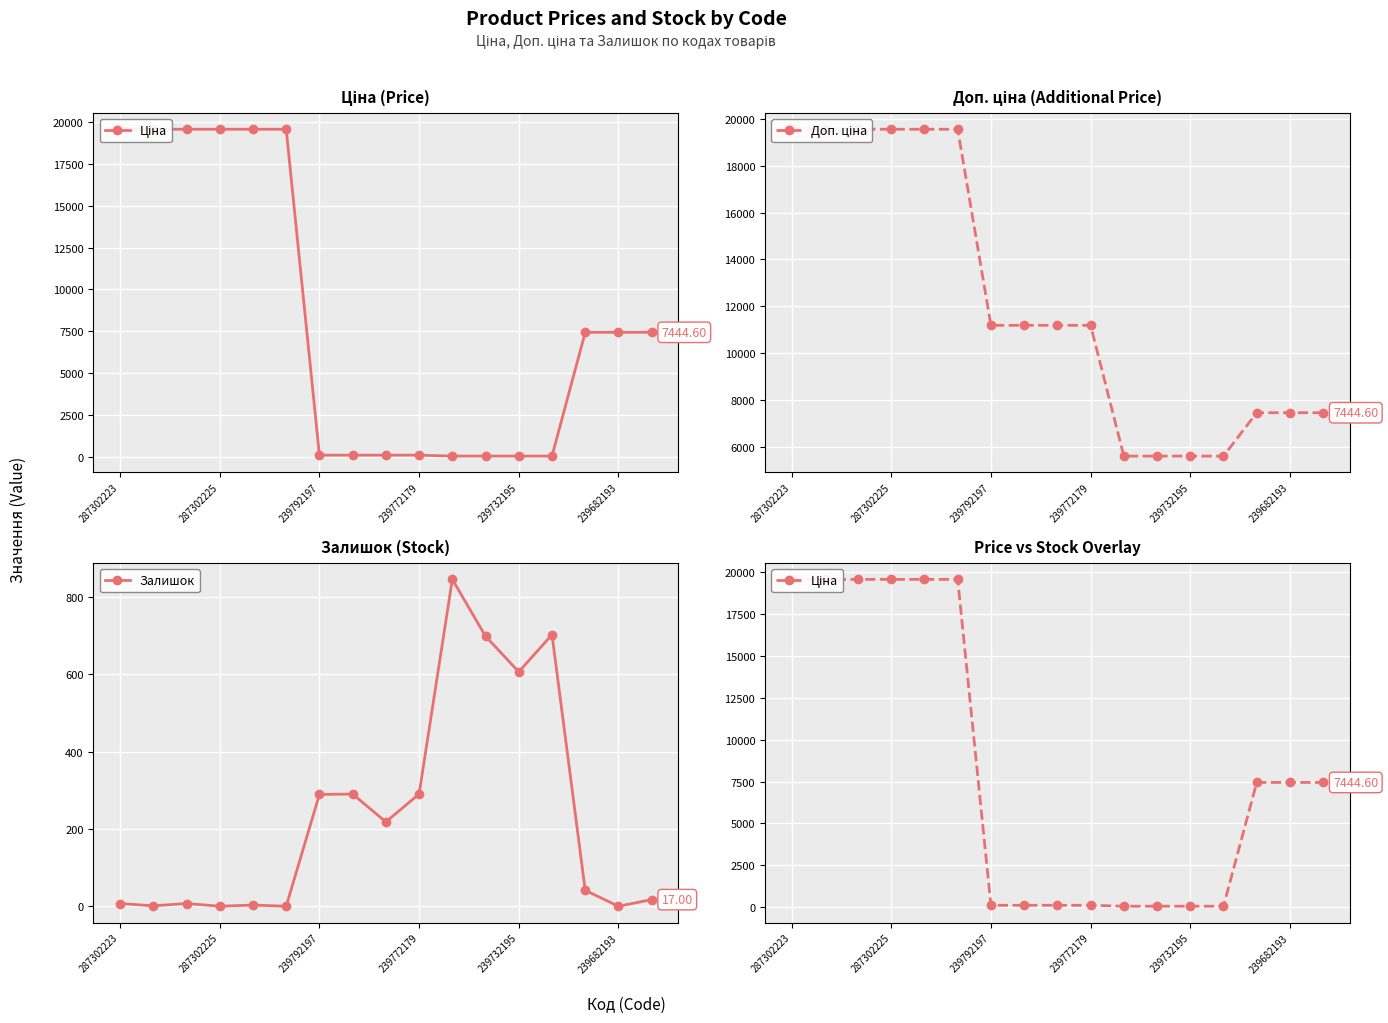

At which category is the sum across all series the highest?

287302223